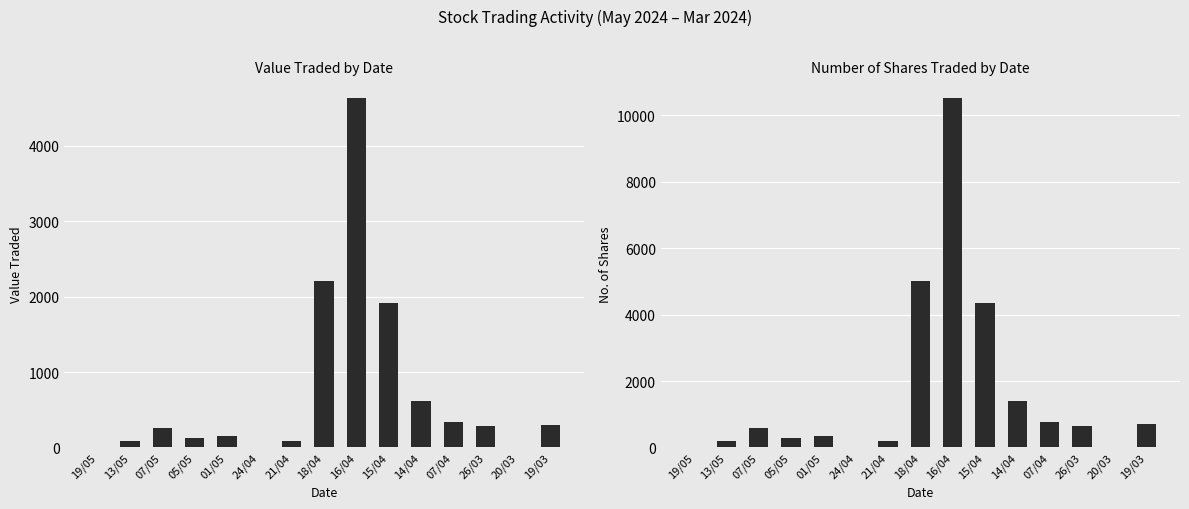

Rank the series at 16/04 from highest to lowest value.

No. of Shares, Value Traded